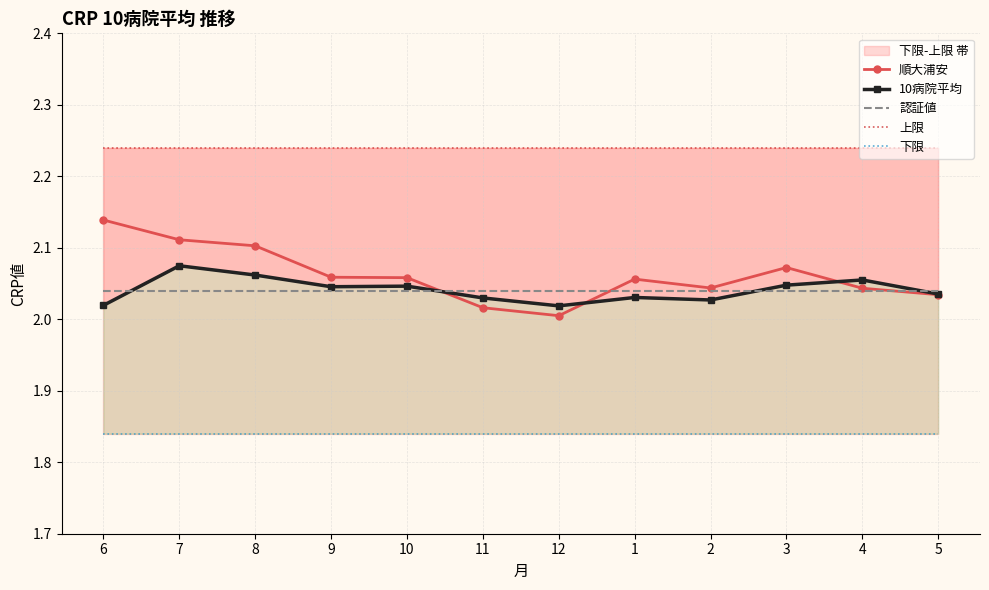

Reading left to right, transcribe all the data shown in this chart.

順大浦安: 6=2.1	7=2.1	8=2.1	9=2.1	10=2.1	11=2.0	12=2.0	1=2.1	2=2.0	3=2.1	4=2.0	5=2.0
10病院平均: 6=2.0	7=2.1	8=2.1	9=2.0	10=2.0	11=2.0	12=2.0	1=2.0	2=2.0	3=2.0	4=2.1	5=2.0
認証値: 6=2.0	7=2.0	8=2.0	9=2.0	10=2.0	11=2.0	12=2.0	1=2.0	2=2.0	3=2.0	4=2.0	5=2.0
上限: 6=2.2	7=2.2	8=2.2	9=2.2	10=2.2	11=2.2	12=2.2	1=2.2	2=2.2	3=2.2	4=2.2	5=2.2
下限: 6=1.8	7=1.8	8=1.8	9=1.8	10=1.8	11=1.8	12=1.8	1=1.8	2=1.8	3=1.8	4=1.8	5=1.8